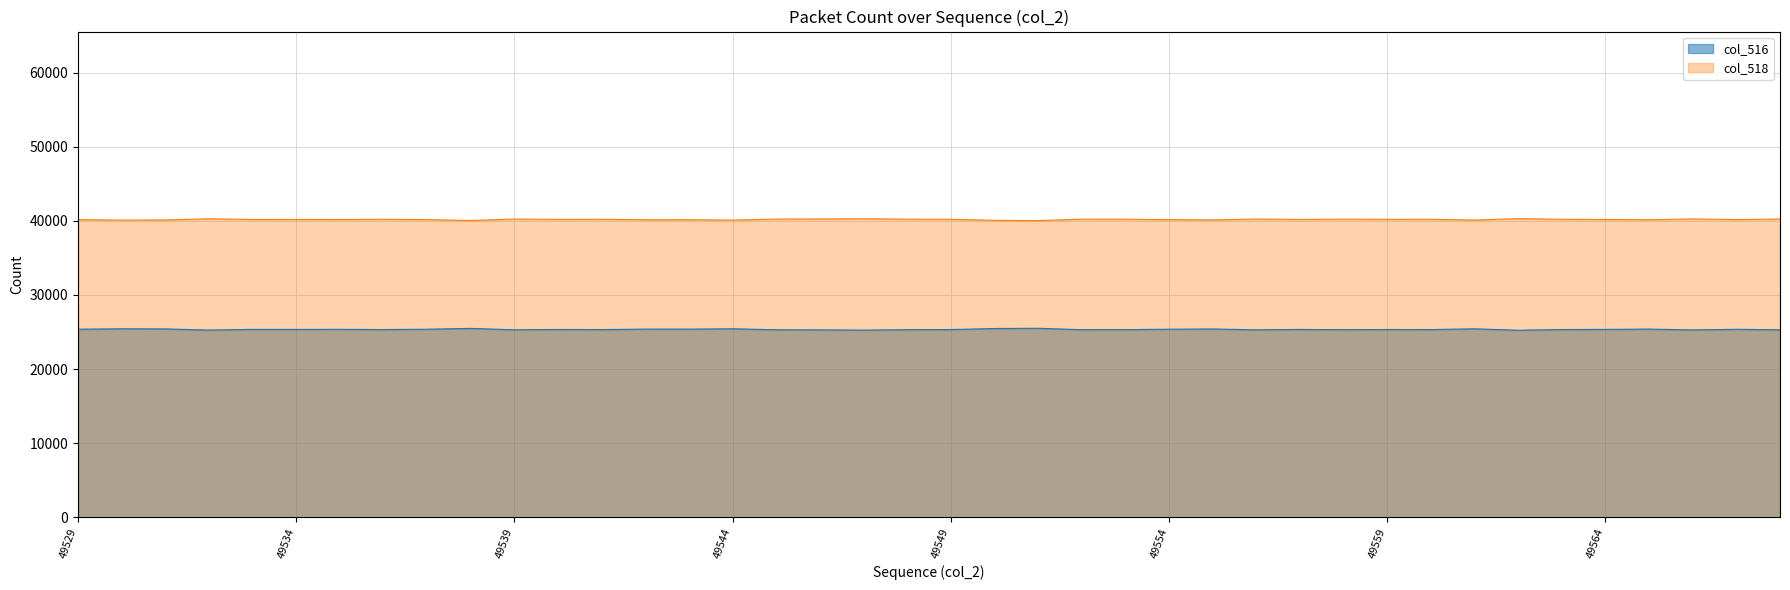

What is the total value across all series at 49563?

65535